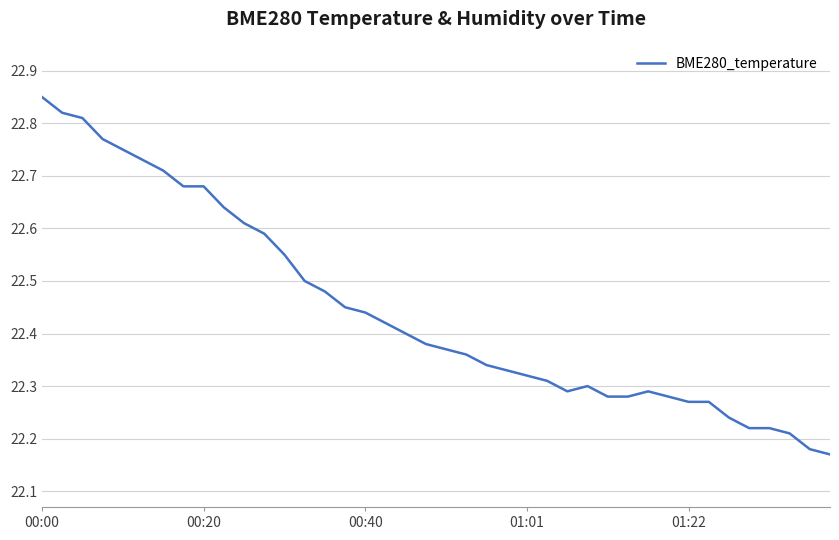

What is the difference between the maximum and minimum values?

0.7